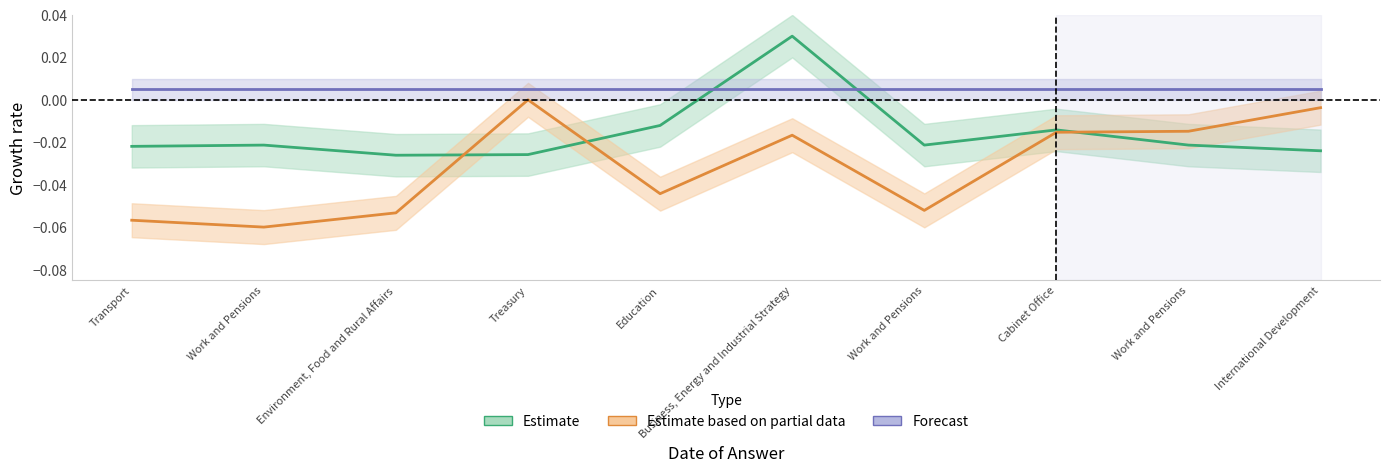

True or false: answering_dept_id has a value of -0.0 at Education.

False